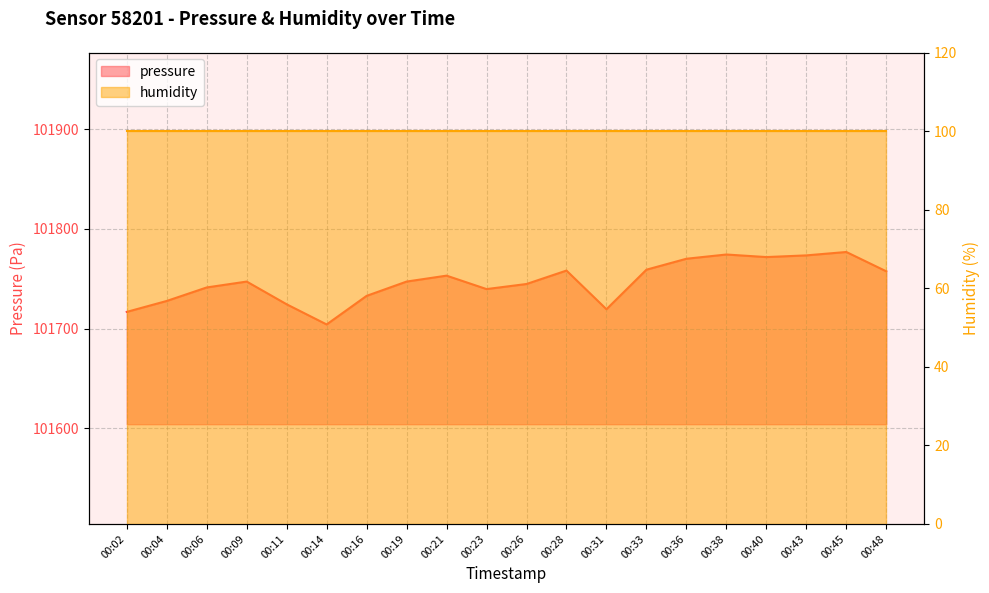

Which has a higher value, 00:45 or 00:38?

00:45